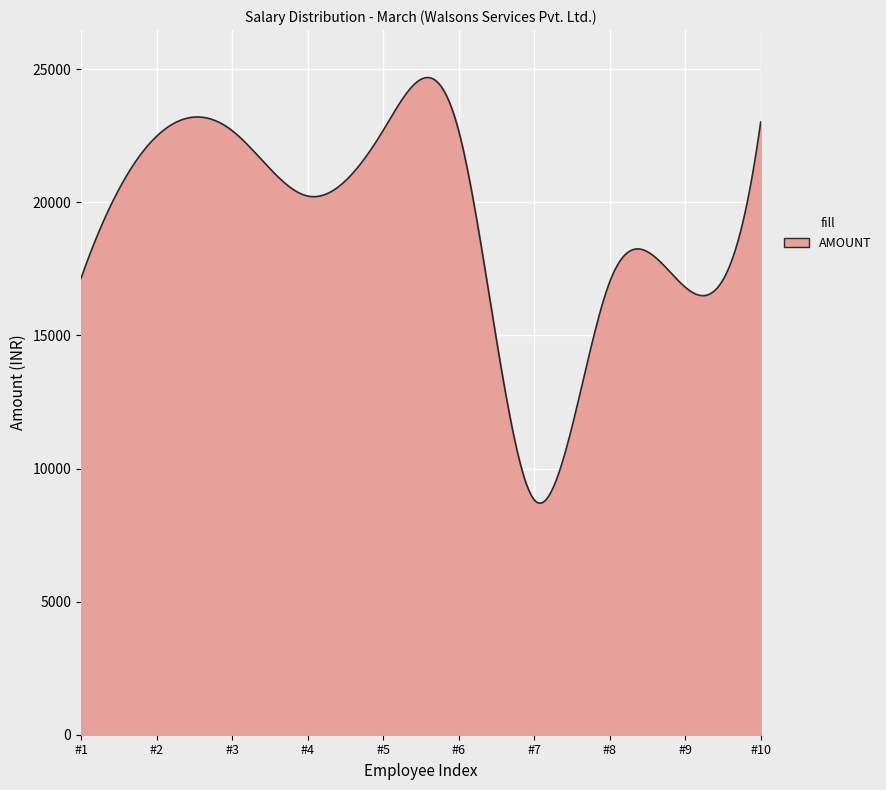

What is the smallest value displayed?

8697.7